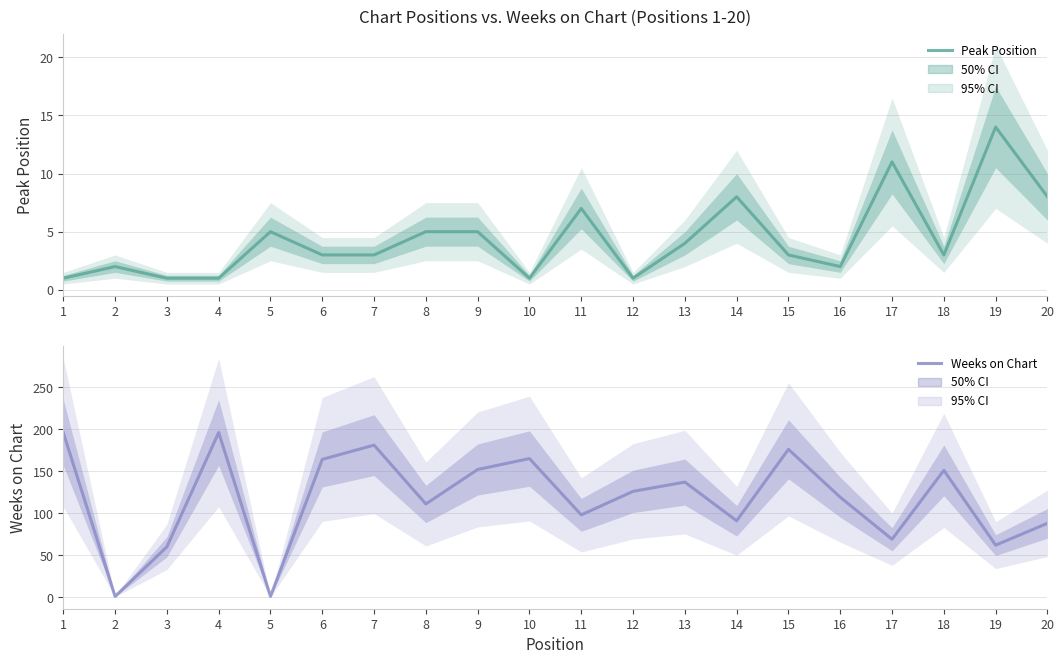

Which series has the largest total across all categories?

Weeks on Chart